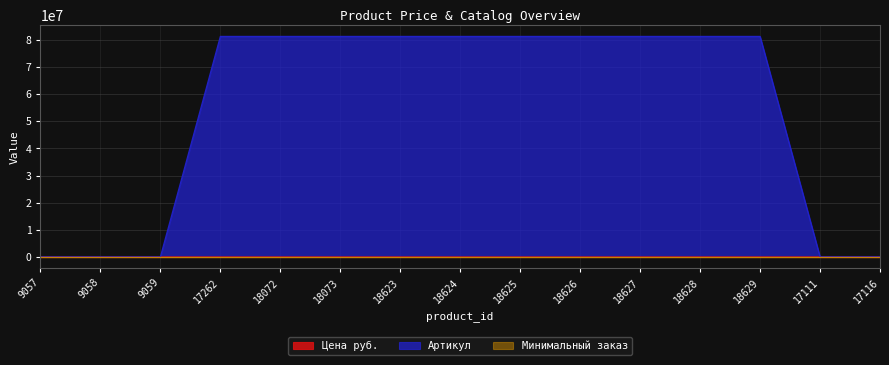

How many interior local valleys does the Цена руб. series have?

4